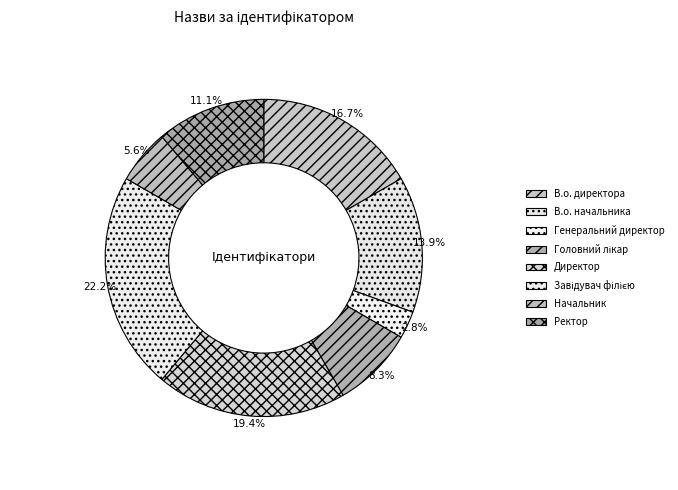

Is there any slice that represents more than half of the pie?

No